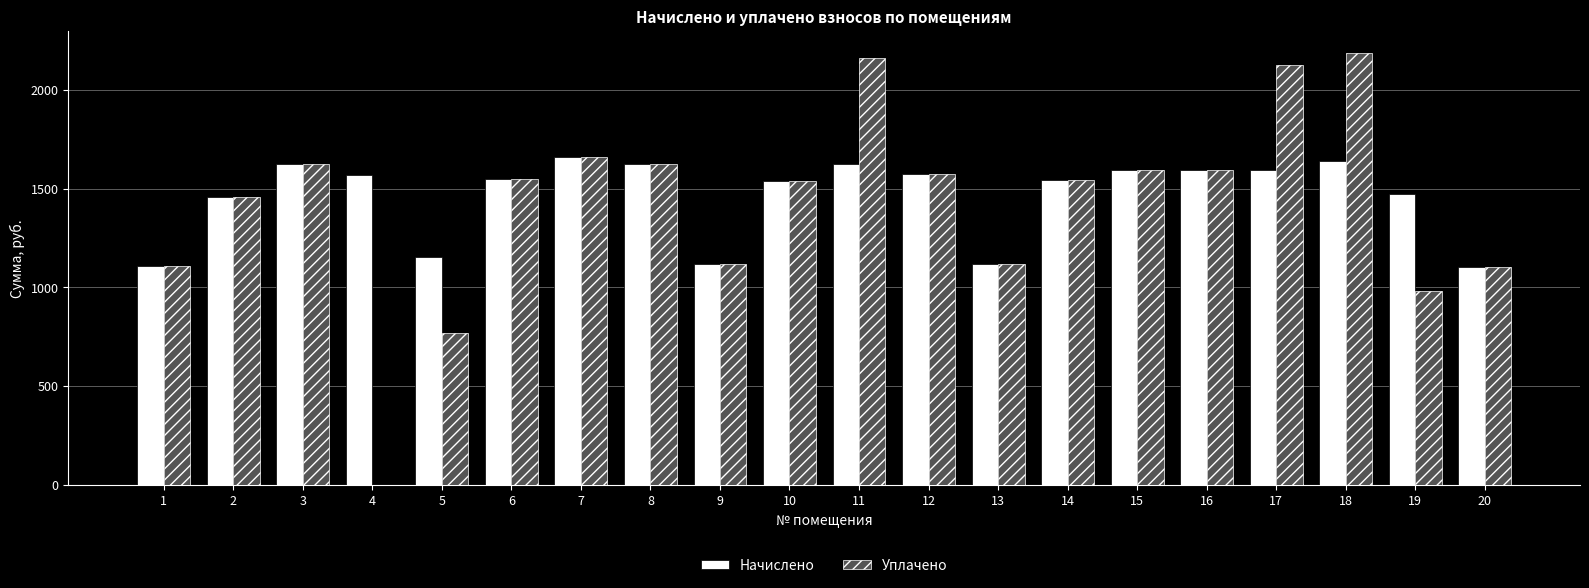

What are all the series names shown in the legend?

Начислено, Уплачено